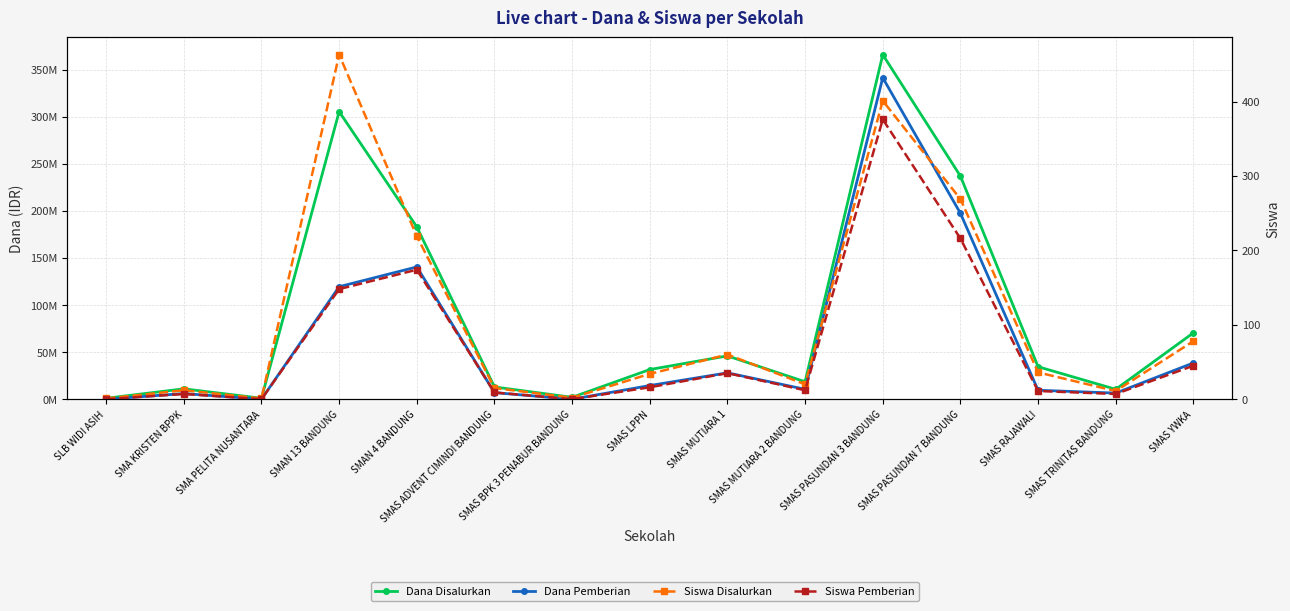

Reading left to right, extract all data points from this chart.

Dana Disalurkan: SLB WIDI ASIH=1000000	SMA KRISTEN BPPK=11000000	SMA PELITA NUSANTARA=1000000	SMAN 13 BANDUNG=305500000	SMAN 4 BANDUNG=183000000	SMAS ADVENT CIMINDI BANDUNG=13000000	SMAS BPK 3 PENABUR BANDUNG=2000000	SMAS LPPN=31500000	SMAS MUTIARA 1=46000000	SMAS MUTIARA 2 BANDUNG=18500000	SMAS PASUNDAN 3 BANDUNG=366000000	SMAS PASUNDAN 7 BANDUNG=237000000	SMAS RAJAWALI=34500000	SMAS TRINITAS BANDUNG=10500000	SMAS YWKA=70500000
Dana Pemberian: SLB WIDI ASIH=0	SMA KRISTEN BPPK=6000000	SMA PELITA NUSANTARA=0	SMAN 13 BANDUNG=119500000	SMAN 4 BANDUNG=140500000	SMAS ADVENT CIMINDI BANDUNG=7000000	SMAS BPK 3 PENABUR BANDUNG=0	SMAS LPPN=14500000	SMAS MUTIARA 1=28000000	SMAS MUTIARA 2 BANDUNG=10500000	SMAS PASUNDAN 3 BANDUNG=341500000	SMAS PASUNDAN 7 BANDUNG=197500000	SMAS RAJAWALI=9500000	SMAS TRINITAS BANDUNG=6500000	SMAS YWKA=38500000
Siswa Disalurkan: SLB WIDI ASIH=1	SMA KRISTEN BPPK=12	SMA PELITA NUSANTARA=1	SMAN 13 BANDUNG=463	SMAN 4 BANDUNG=219	SMAS ADVENT CIMINDI BANDUNG=15	SMAS BPK 3 PENABUR BANDUNG=2	SMAS LPPN=34	SMAS MUTIARA 1=60	SMAS MUTIARA 2 BANDUNG=20	SMAS PASUNDAN 3 BANDUNG=401	SMAS PASUNDAN 7 BANDUNG=269	SMAS RAJAWALI=36	SMAS TRINITAS BANDUNG=11	SMAS YWKA=78
Siswa Pemberian: SLB WIDI ASIH=0	SMA KRISTEN BPPK=7	SMA PELITA NUSANTARA=0	SMAN 13 BANDUNG=148	SMAN 4 BANDUNG=174	SMAS ADVENT CIMINDI BANDUNG=9	SMAS BPK 3 PENABUR BANDUNG=0	SMAS LPPN=16	SMAS MUTIARA 1=35	SMAS MUTIARA 2 BANDUNG=12	SMAS PASUNDAN 3 BANDUNG=376	SMAS PASUNDAN 7 BANDUNG=216	SMAS RAJAWALI=11	SMAS TRINITAS BANDUNG=7	SMAS YWKA=45